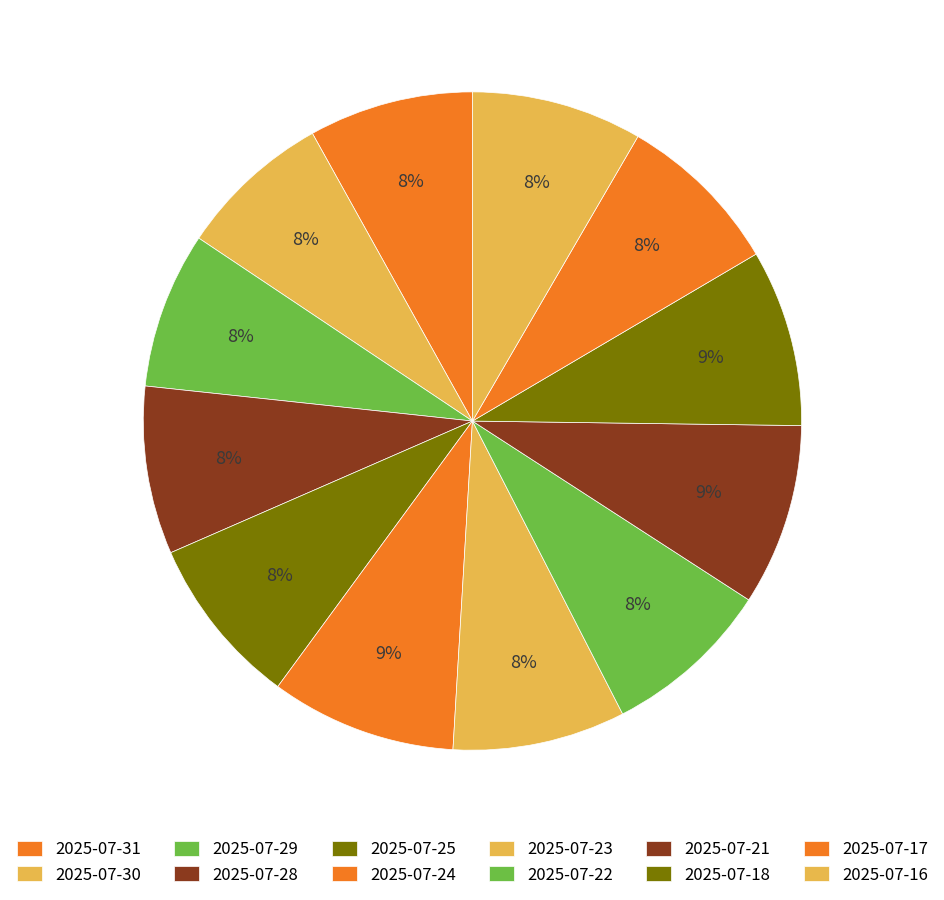

How many slices are in this pie chart?

12